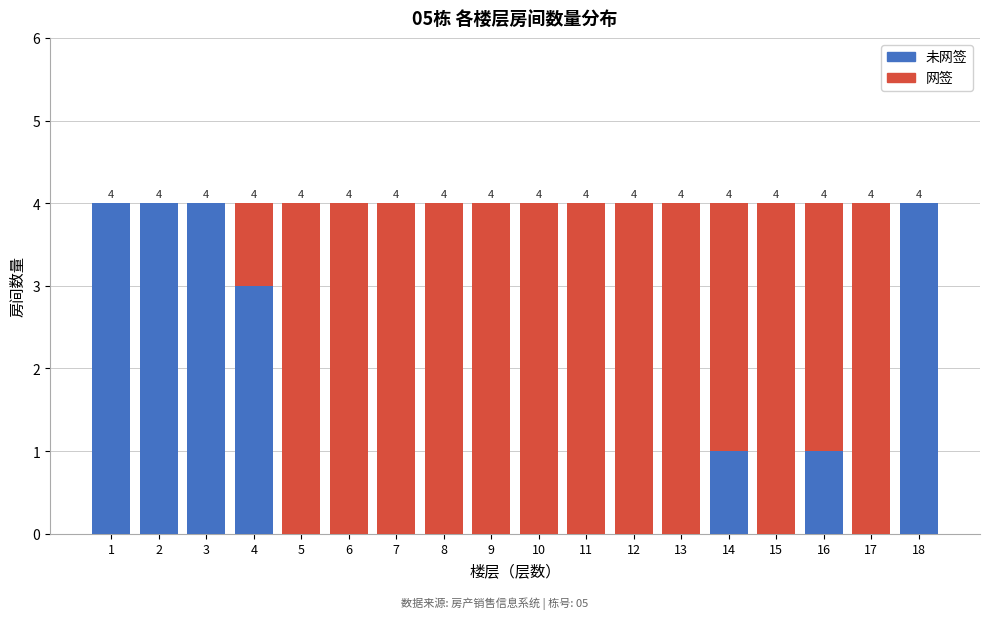

What is the total value across all series at 15?

4